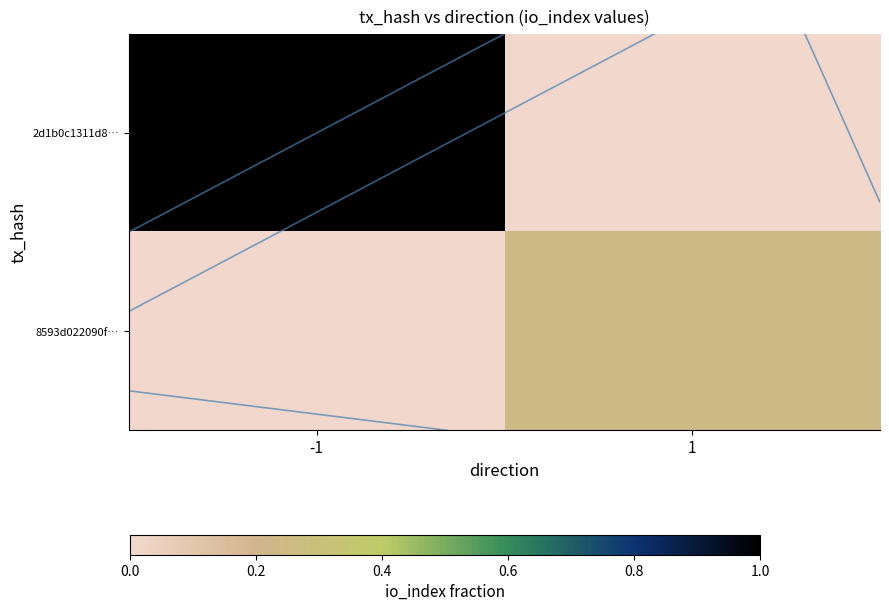

What is the approximate value of 2d1b0c1311d8… at -1?

1.0